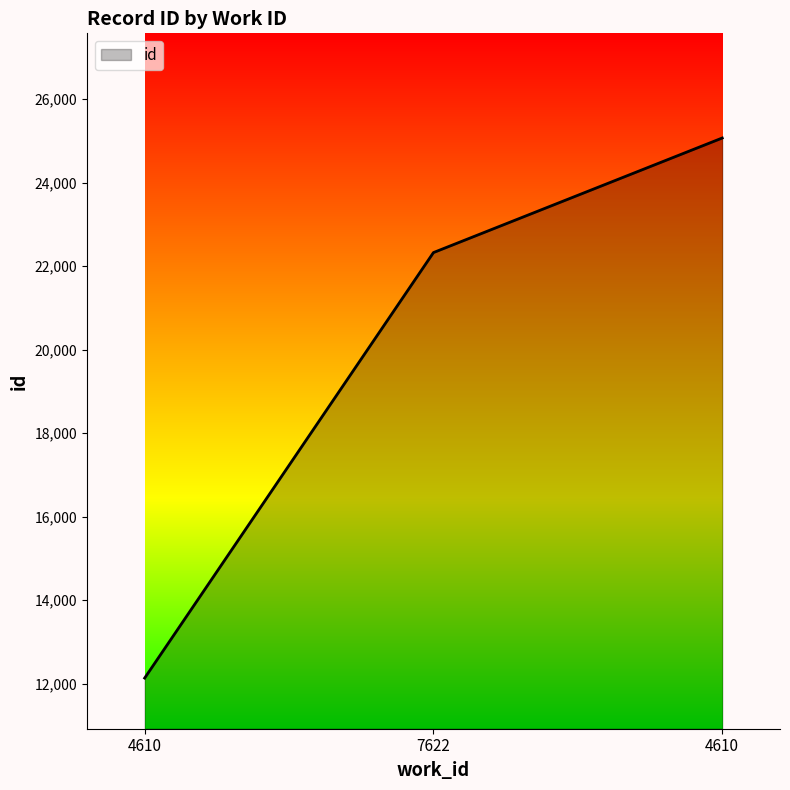

At which label does the data first exceed 22325?

4610